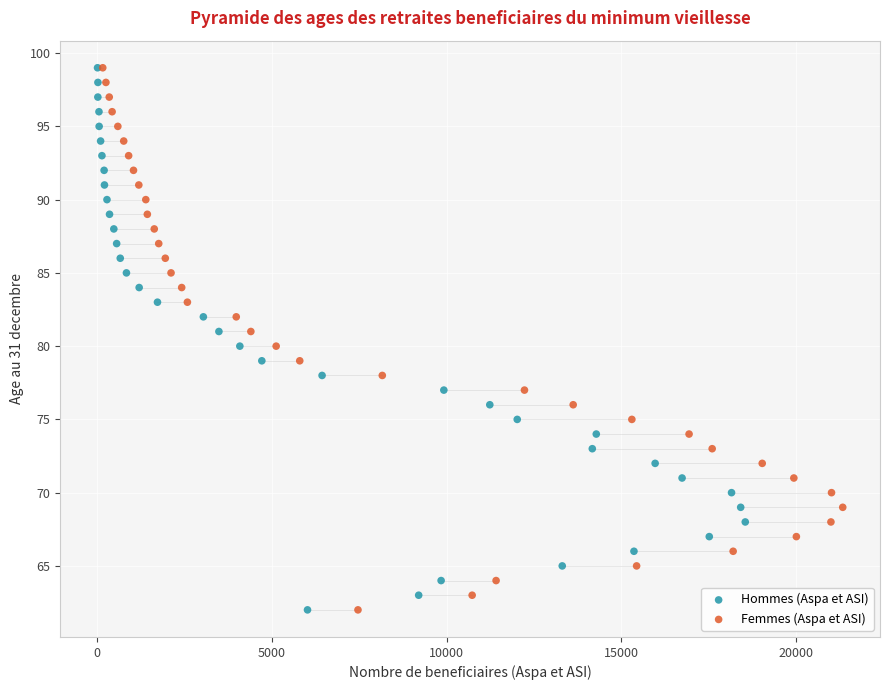

What are all the series names shown in the legend?

Hommes (Aspa et ASI), Femmes (Aspa et ASI)